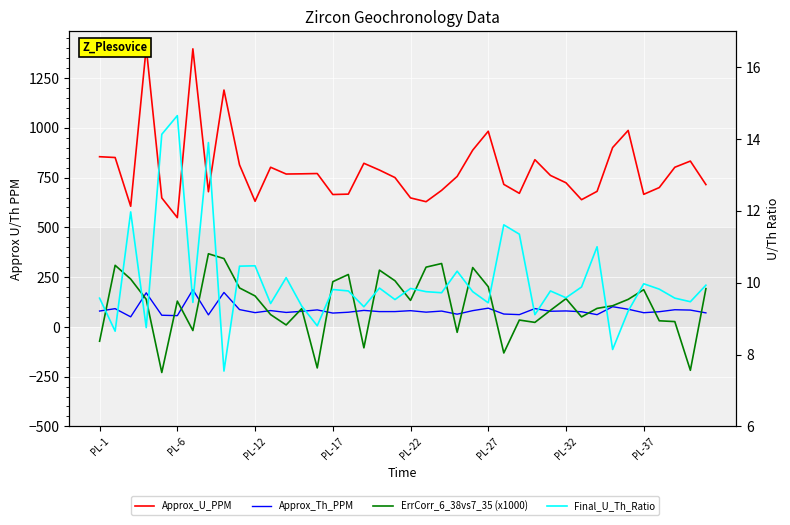

What value does the Approx_U_PPM series have at PL-22?

648.0